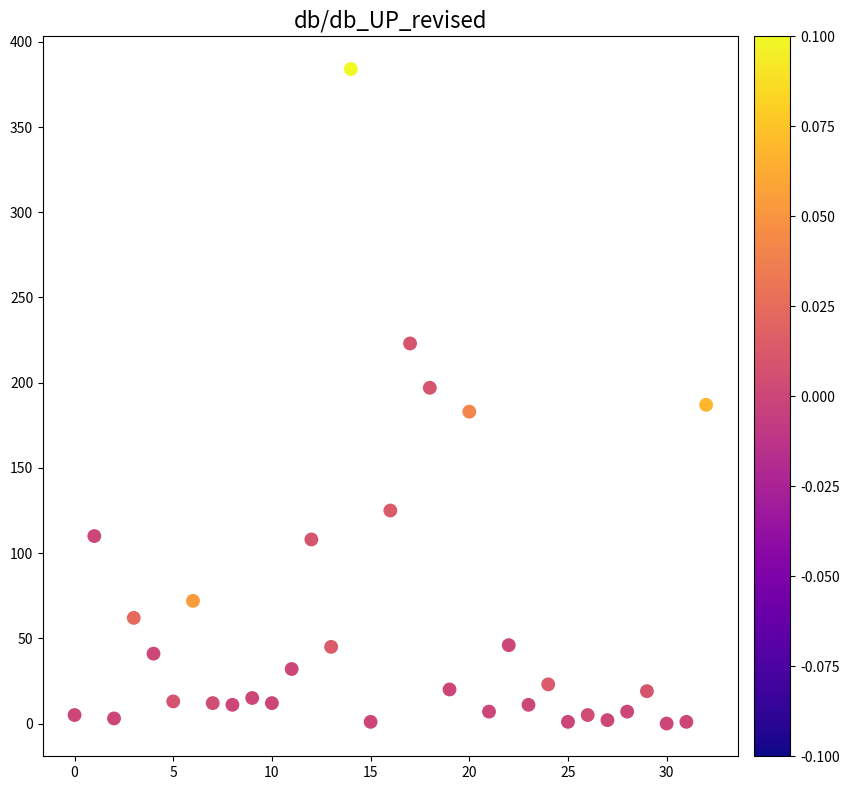

What is the range of Y values (max minus min)?

384